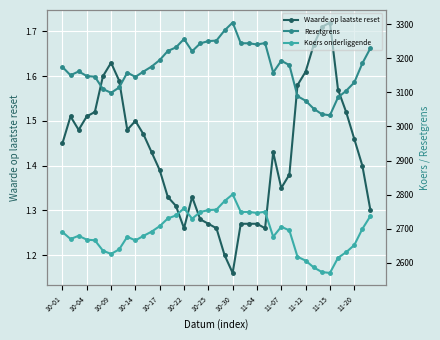

The Waarde op laatste reset series shows 0.3 at 11-04. True or false?

False